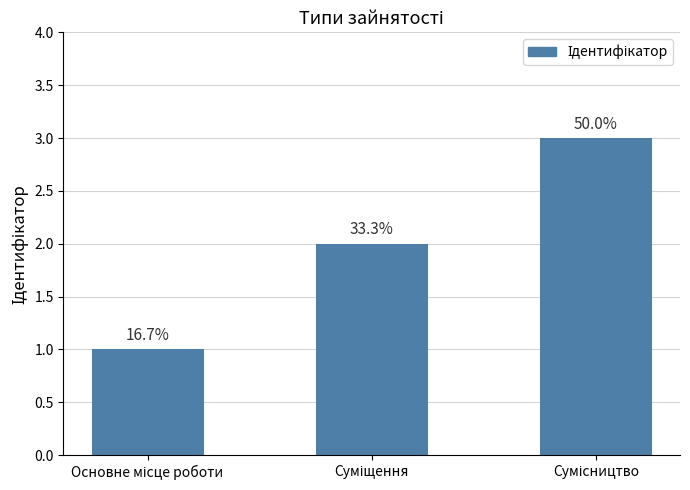

List the labels in order of value, smallest first.

Основне місце роботи, Суміщення, Сумісництво